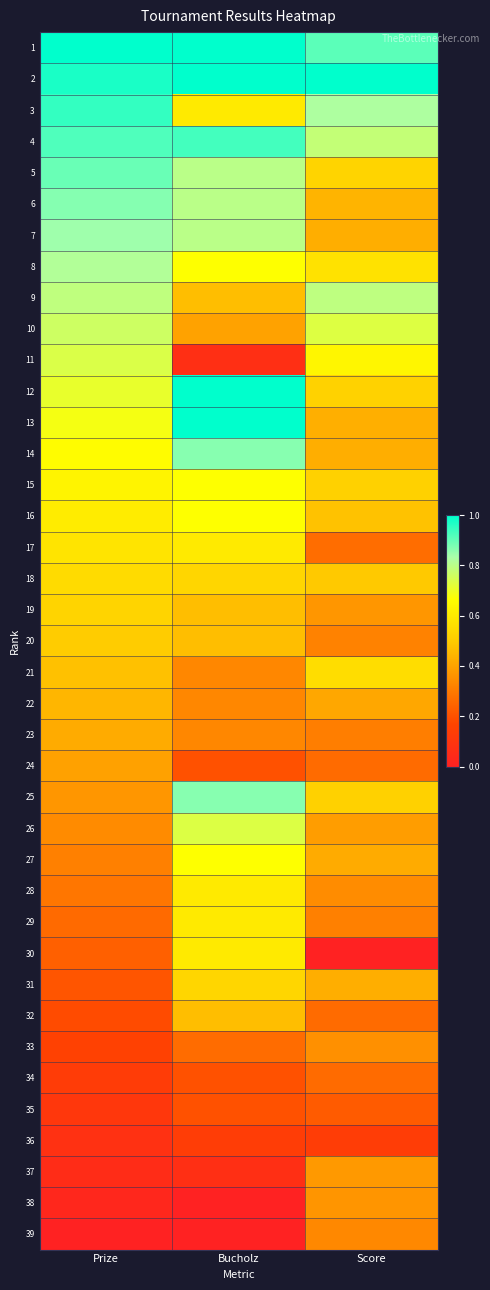

What is the spread (max minus min) of values at Score?

1.0